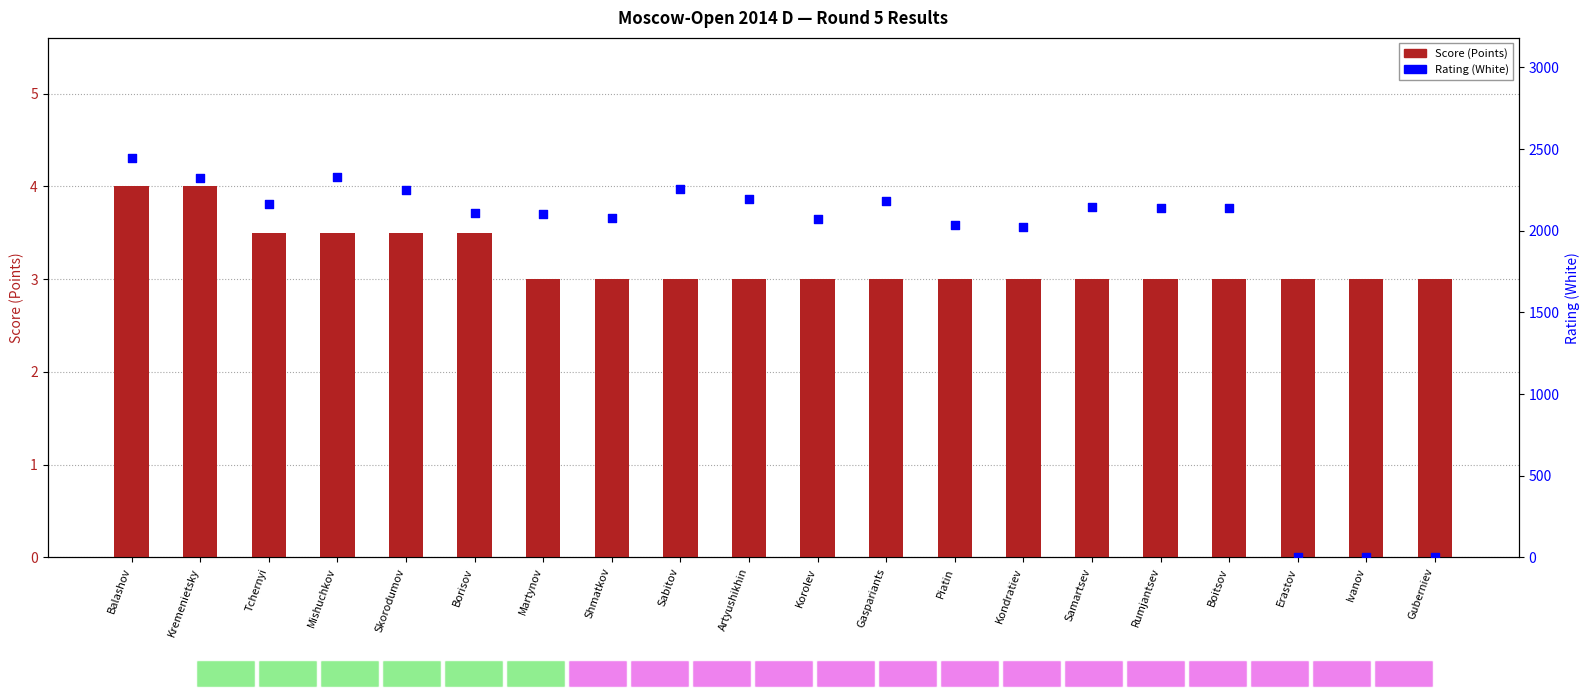

What is the total value across all series at Sabitov?

2258.0